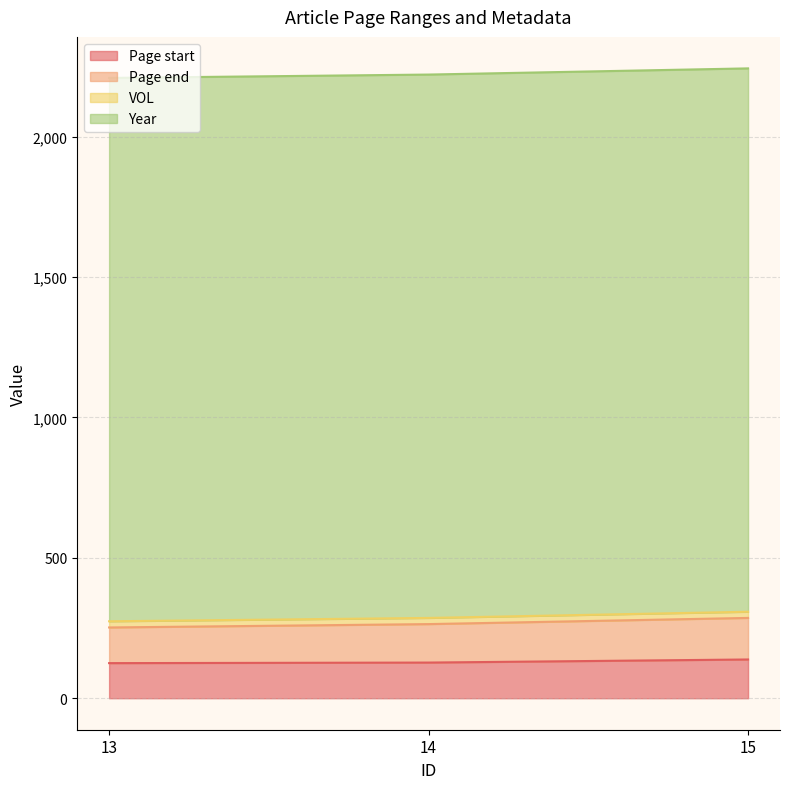

What is the lowest value of the Page start series?

125